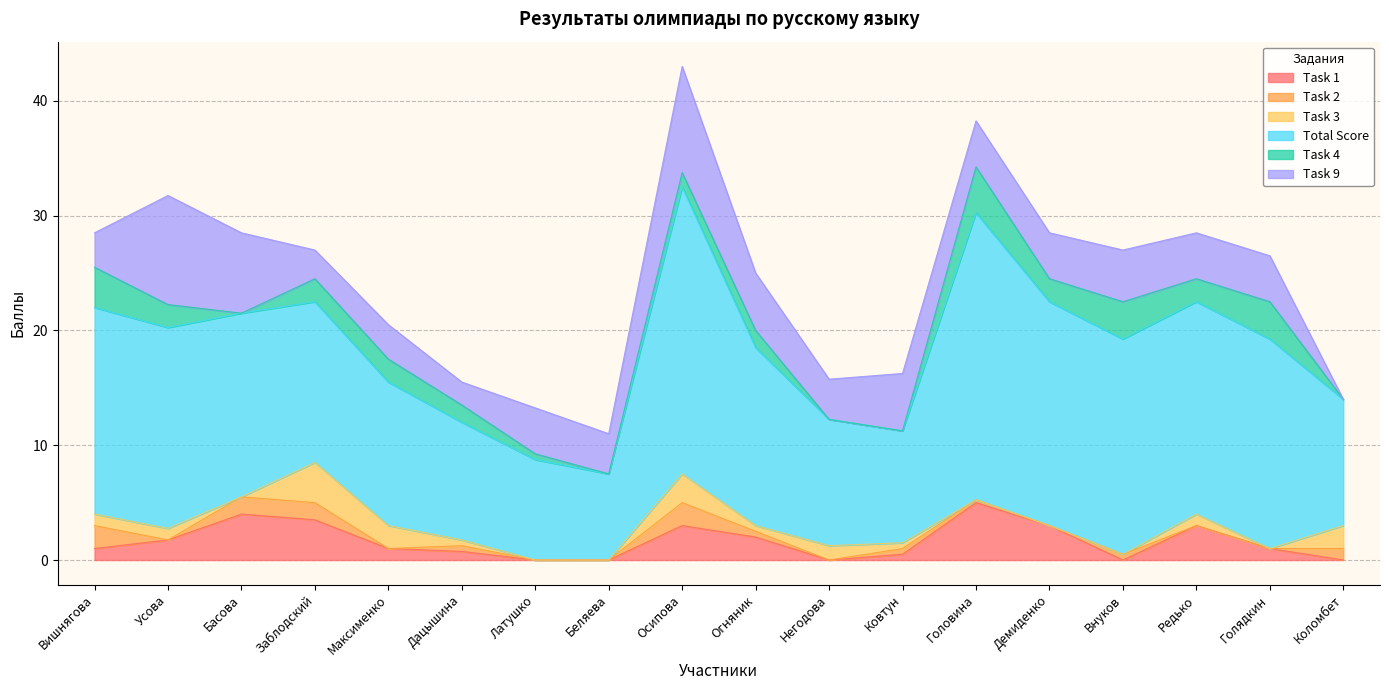

Rank the categories by Total Score value from highest to lowest.

Осипова, Головина, Демиденко, Внуков, Редько, Голядкин, Вишнягова, Усова, Басова, Огняник, Заблодский, Максименко, Негодова, Коломбет, Дацышина, Ковтун, Латушко, Беляева